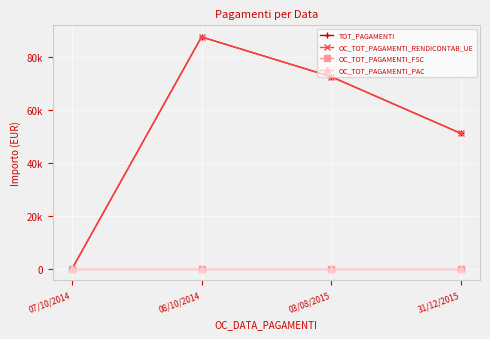

What is the label of the 4th point from the left?

31/12/2015